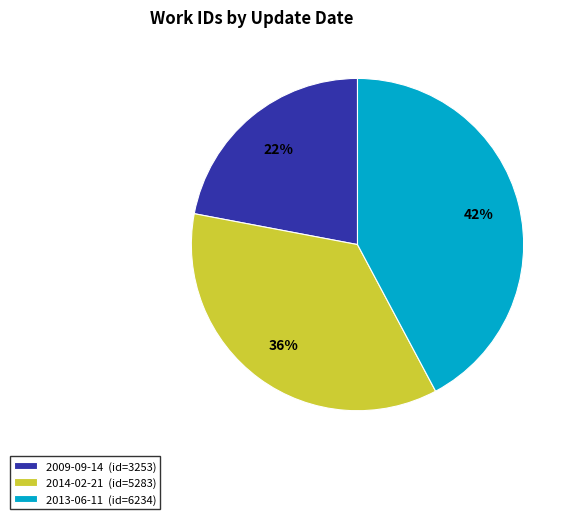

Do 2009-09-14 (id=3253) and 2013-06-11 (id=6234) together represent more than half of the pie?

Yes